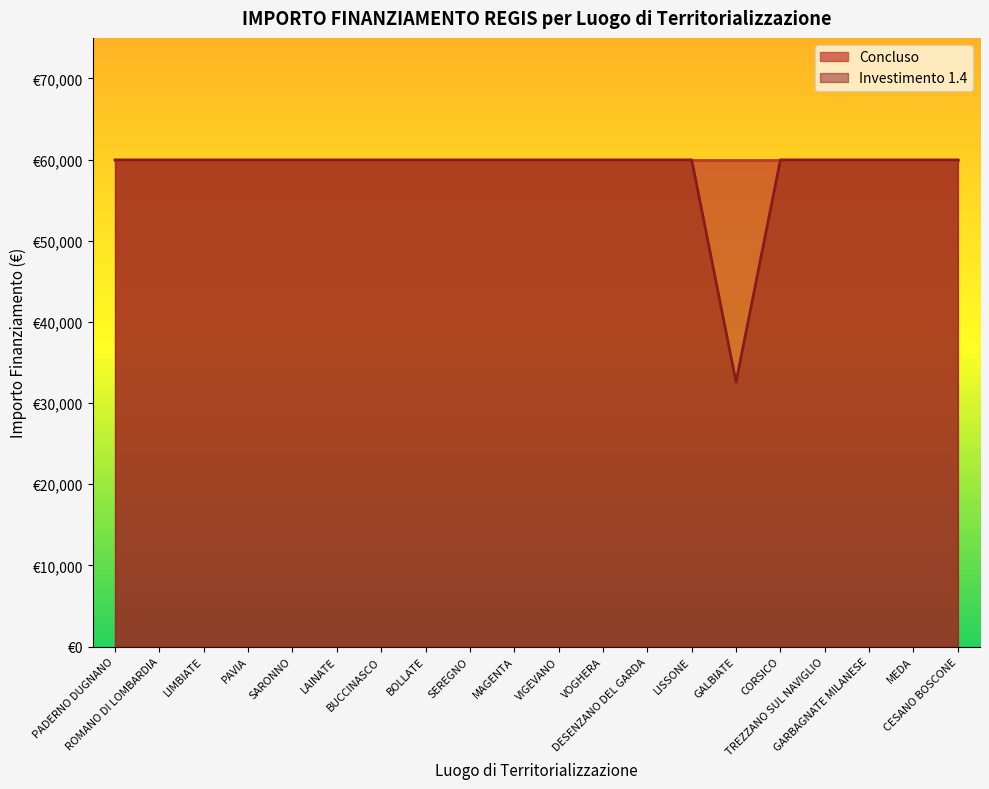

At which category does the data reach its first local valley?

GALBIATE